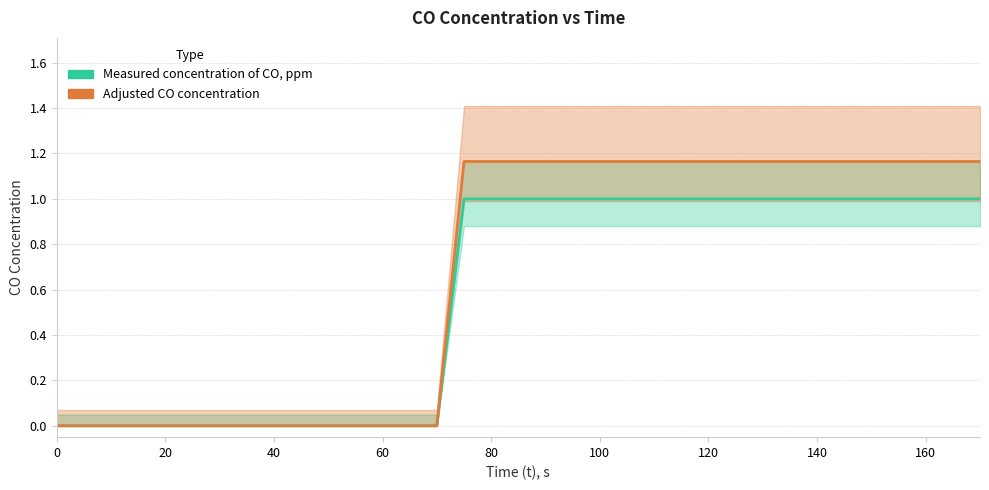

At 140, list the series in order from smallest to largest.

Measured concentration of CO, ppm, Adjusted CO concentration